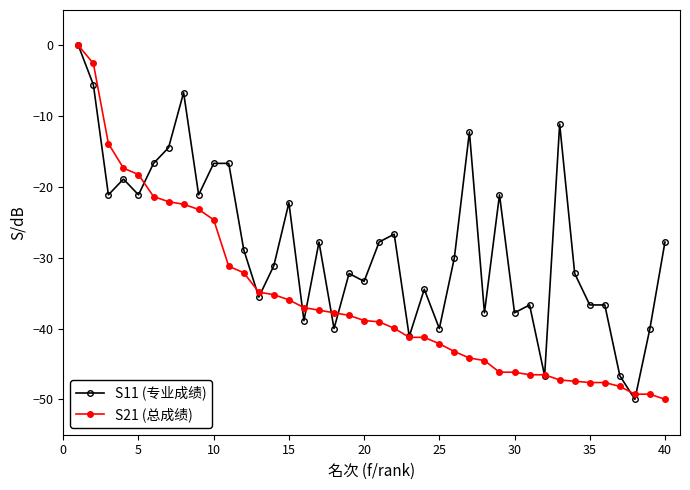

What is the difference between the second highest and minimum values in the S21 (总成绩) series?

47.4